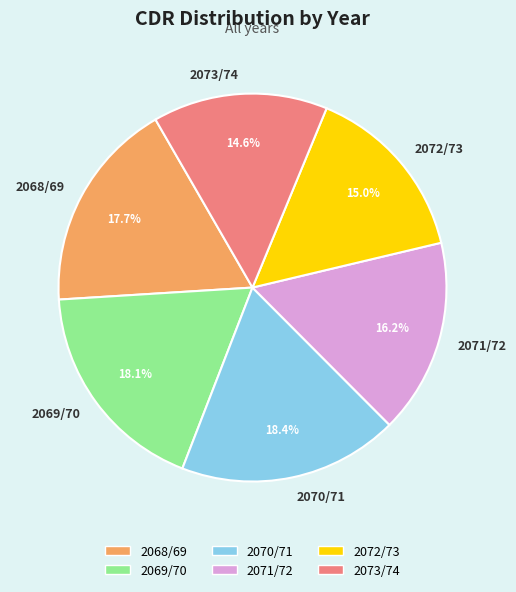

To the nearest percent, what percentage of the pie is 2070/71?

18%